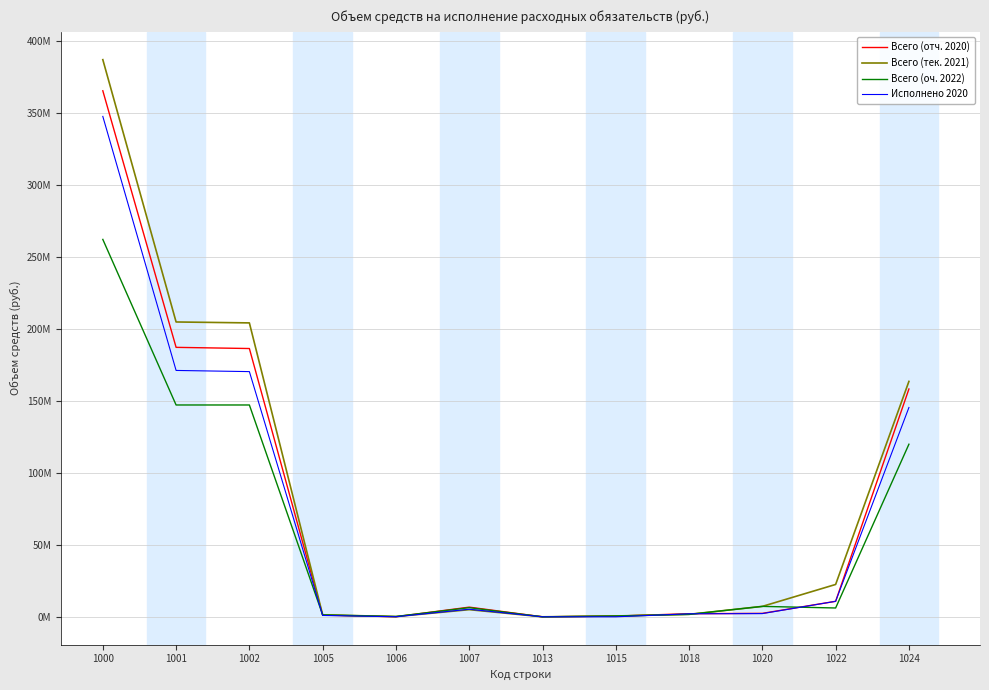

Rank the categories by Всего (оч. 2022) value from highest to lowest.

1000, 1001, 1002, 1024, 1020, 1007, 1022, 1018, 1005, 1015, 1006, 1013